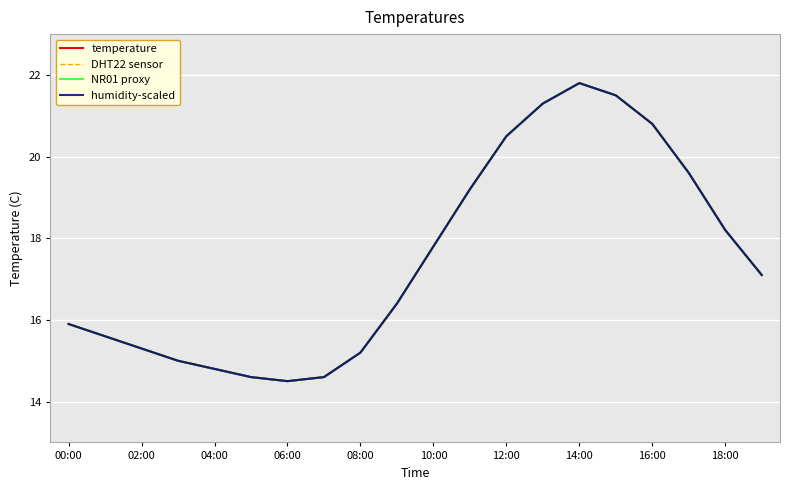

True or false: DHT22 sensor has more than 0 interior local peaks.

True